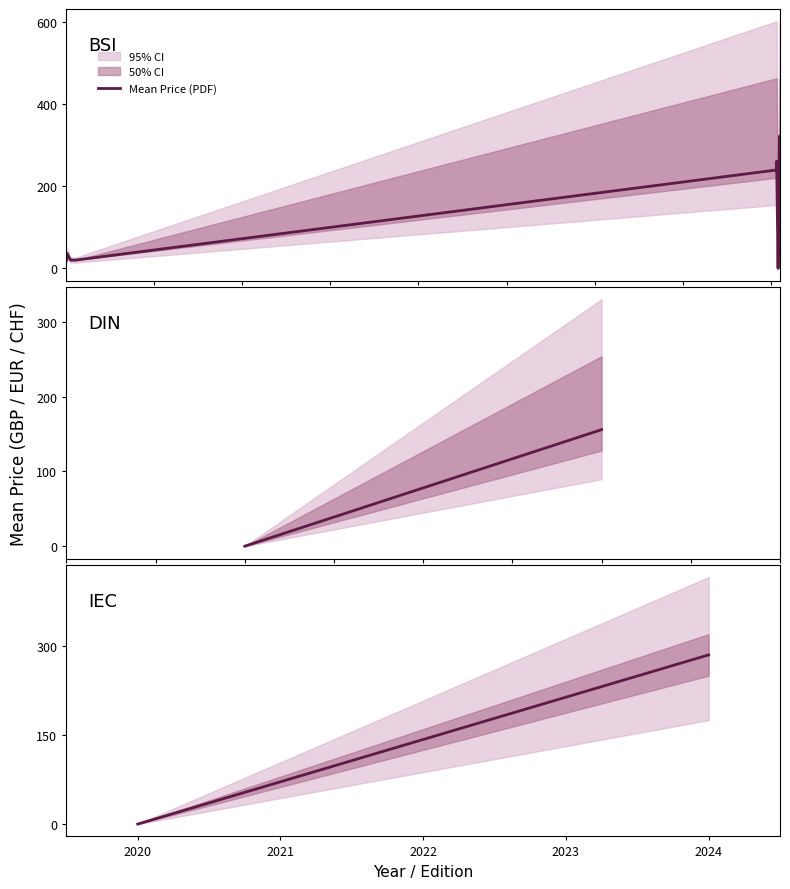

What is the difference between the maximum and minimum values?

285